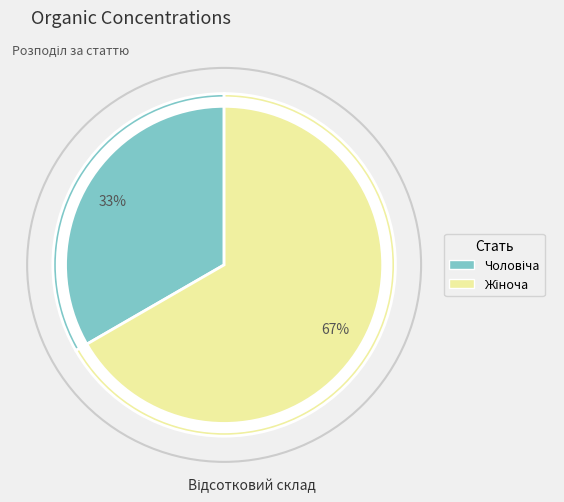

Count the number of slices in the pie.

2